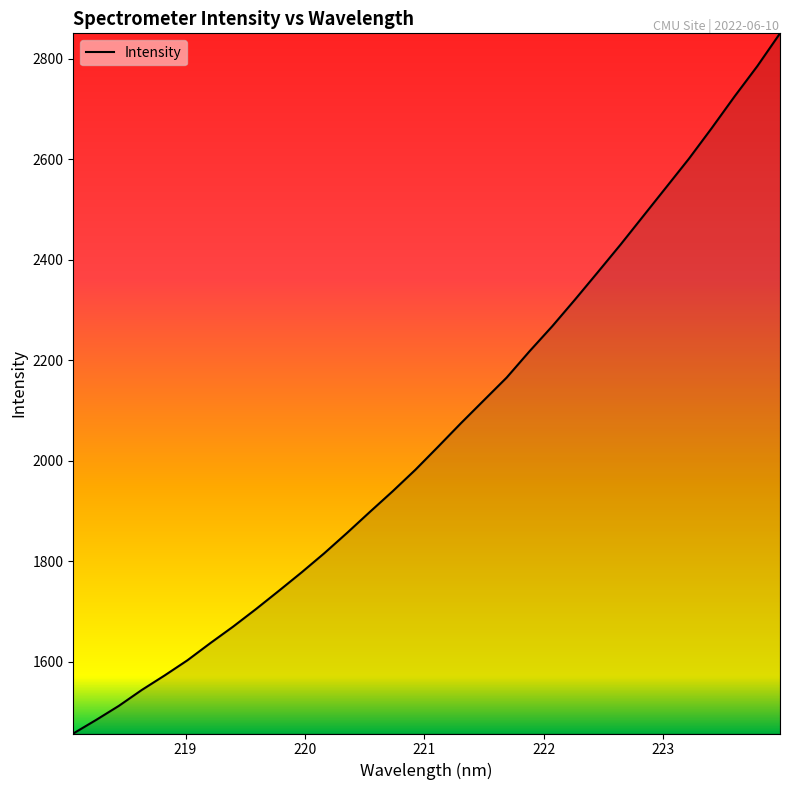

What is the difference between the maximum and minimum values?

1393.2